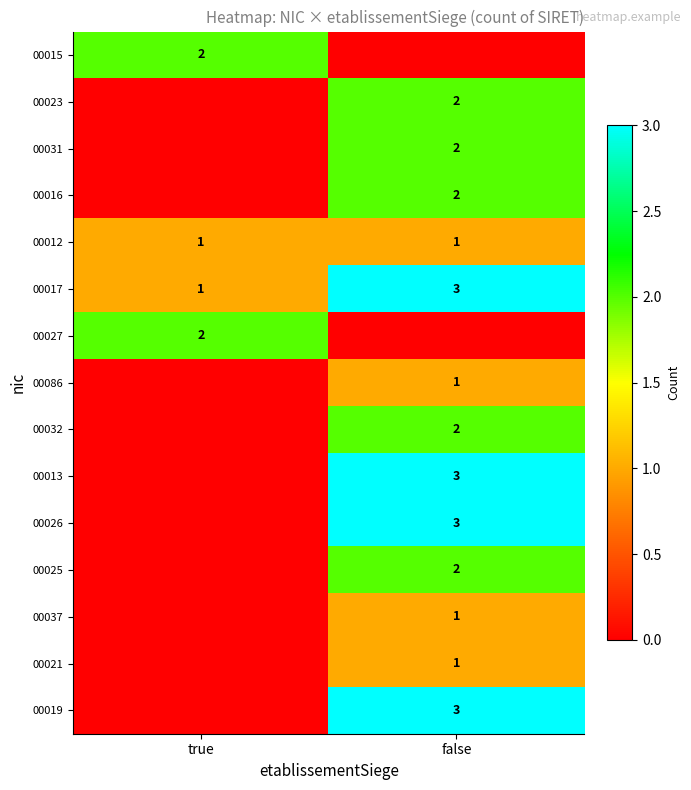

At how many categories does at least one series exceed 2?

1